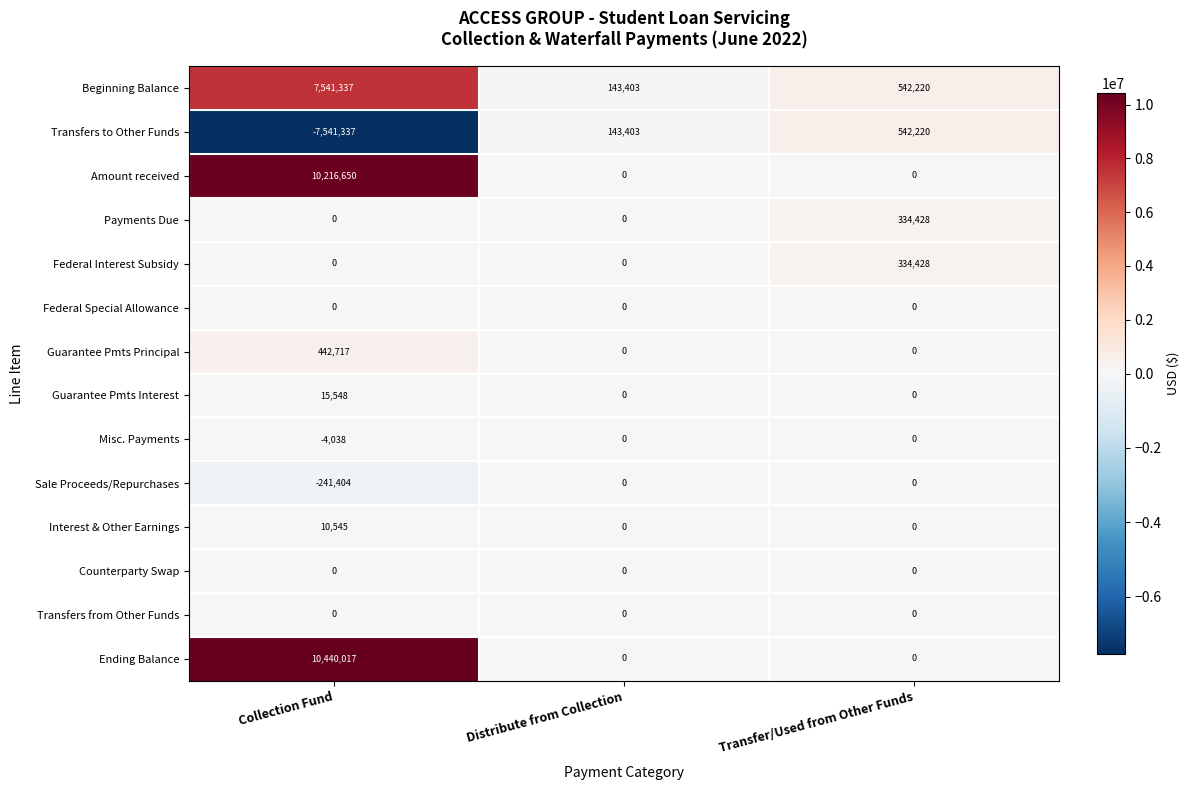

True or false: Amount received has a value of 4677720 at Transfer/Used from Other Funds.

False